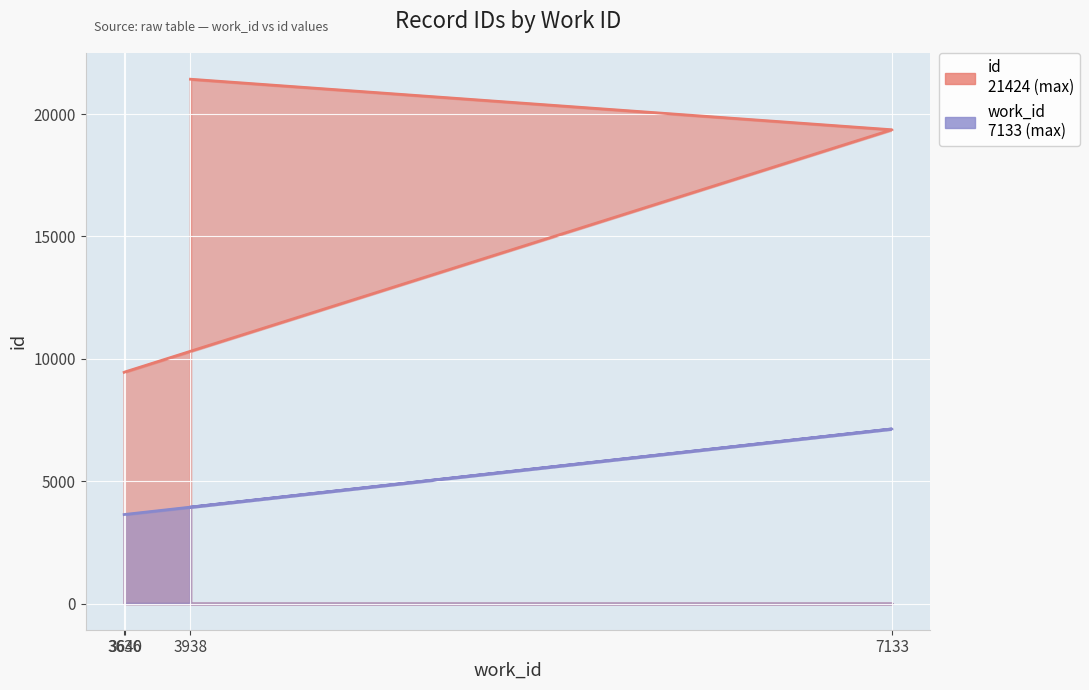

What are all the series names shown in the legend?

id, work_id